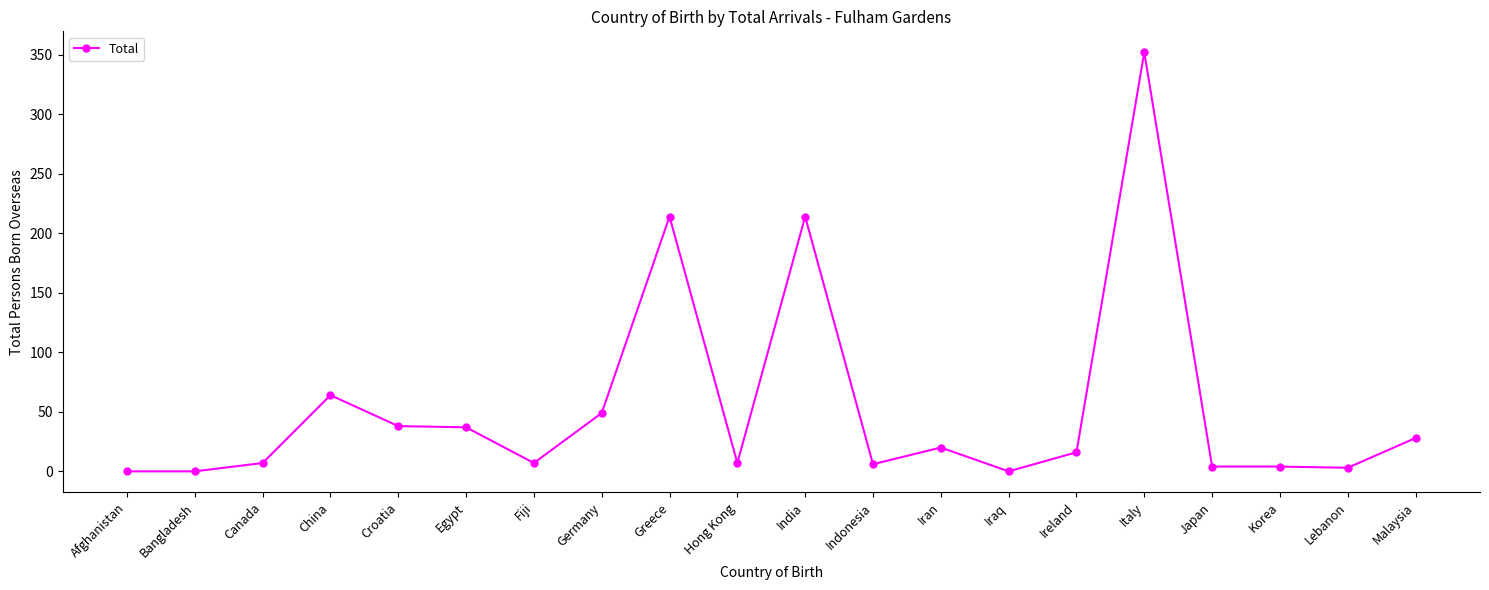

Is it true that the value at India is 324?

False